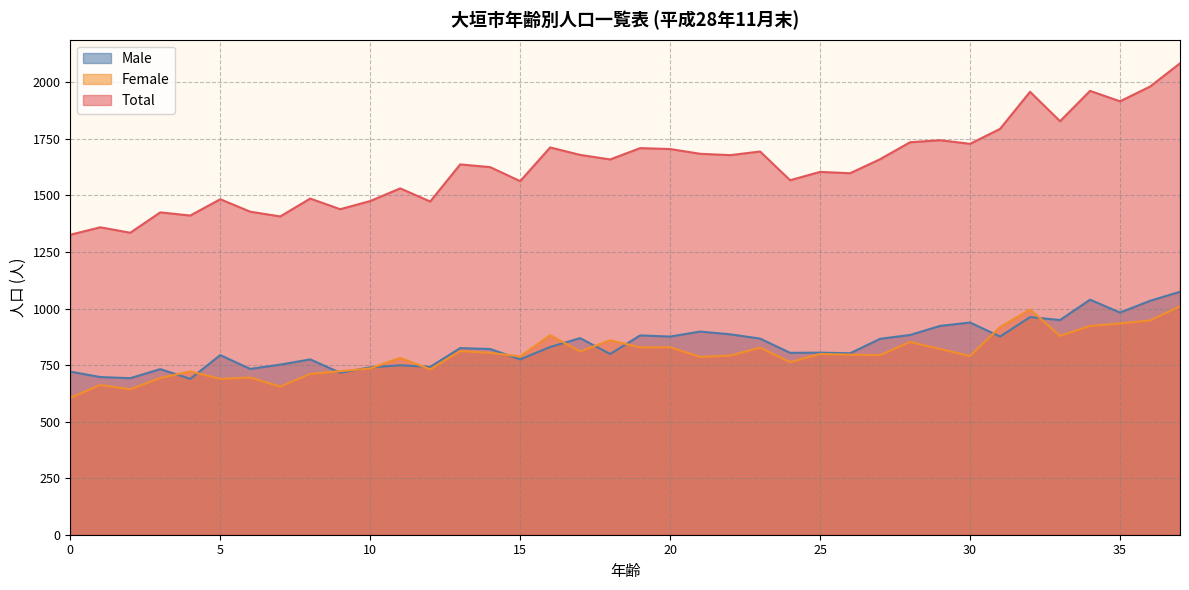

In Female, how many points are lower than both neighbors (excluding endpoints)?

12